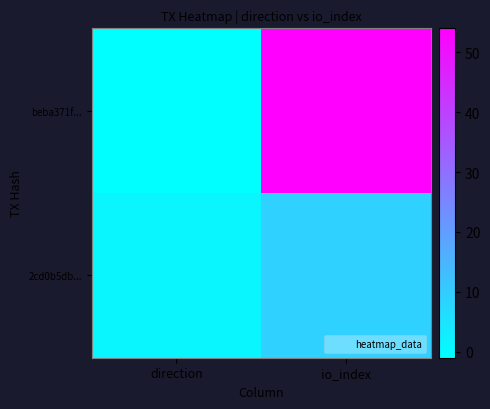

Reading left to right, transcribe all the data shown in this chart.

beba371f...: direction=-1	io_index=54
2cd0b5db...: direction=1	io_index=9